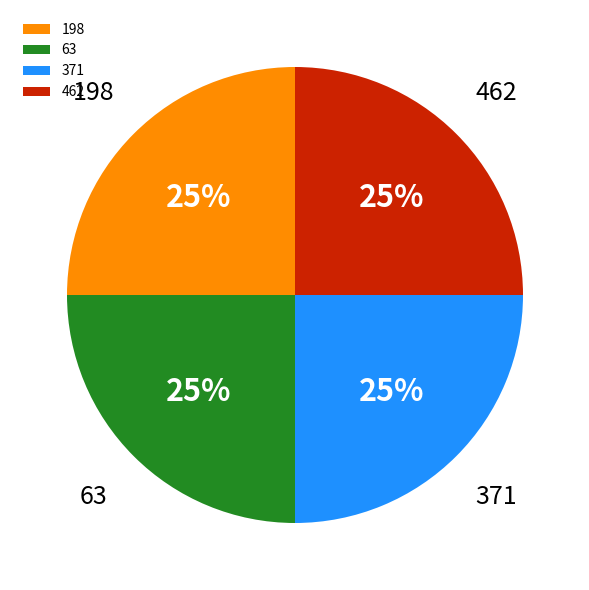

Approximately how many times larger is the value at 371 compared to 63?

1.0